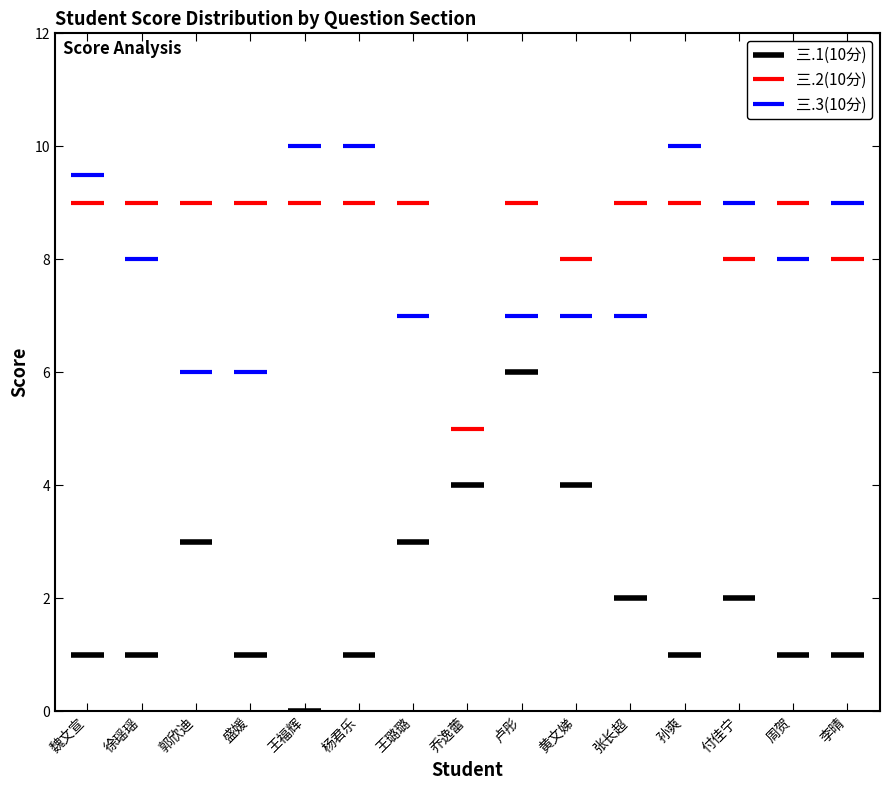

Which has a higher value, 徐瑶瑶 or 卢彤?

卢彤